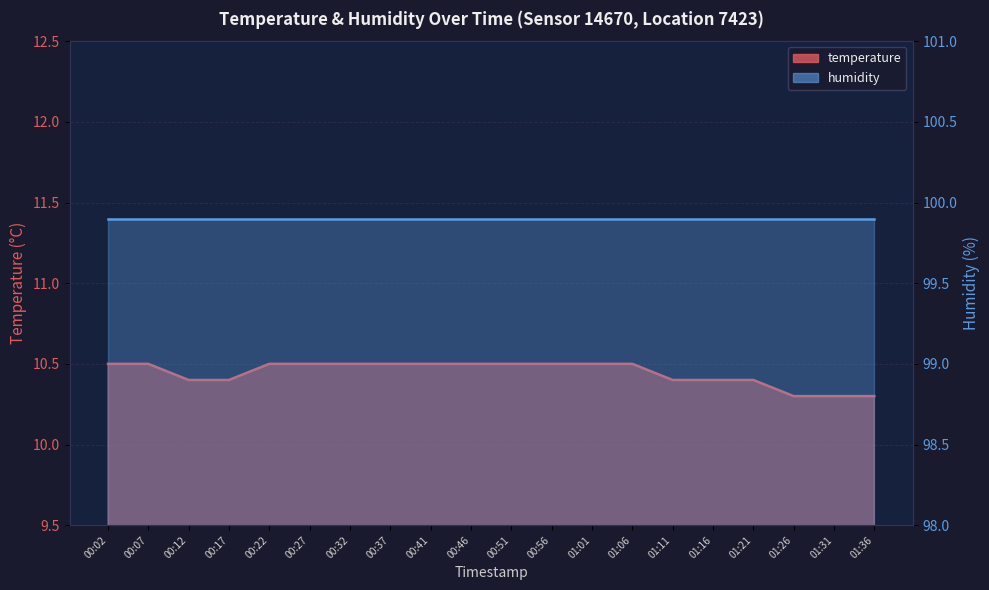

Rank the categories by value from highest to lowest.

00:02, 00:07, 00:22, 00:27, 00:32, 00:37, 00:41, 00:46, 00:51, 00:56, 01:01, 01:06, 00:12, 00:17, 01:11, 01:16, 01:21, 01:26, 01:31, 01:36